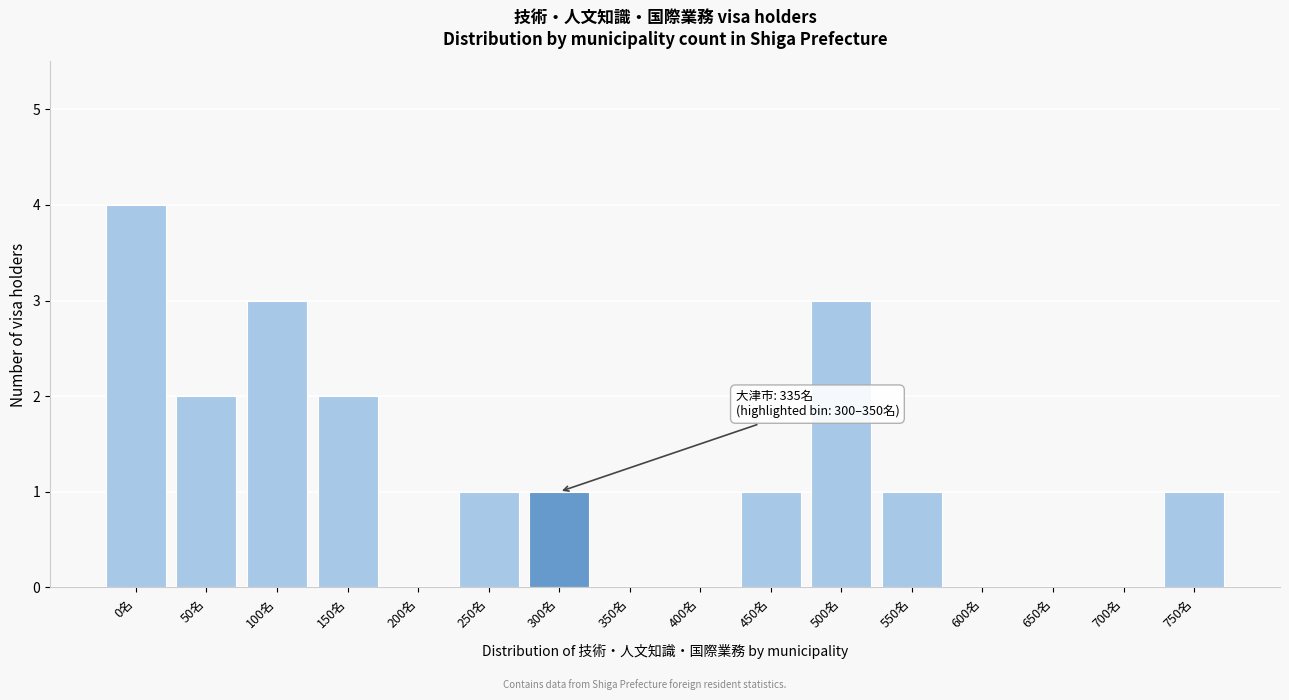

Reading right to left, transcribe all the data shown in this chart.

750名=1	700名=0	650名=0	600名=0	550名=1	500名=3	450名=1	400名=0	350名=0	300名=1	250名=1	200名=0	150名=2	100名=3	50名=2	0名=4